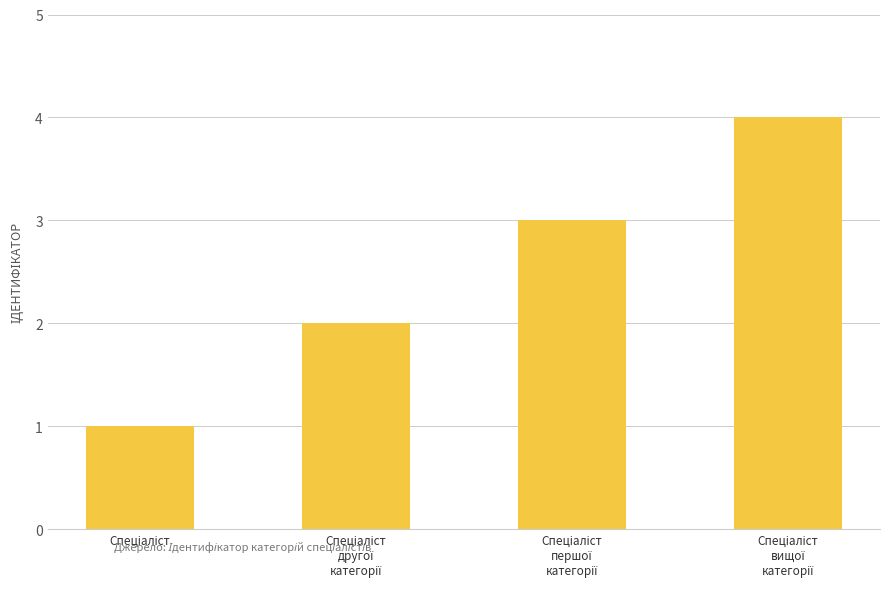

What is the sum of all values?

10